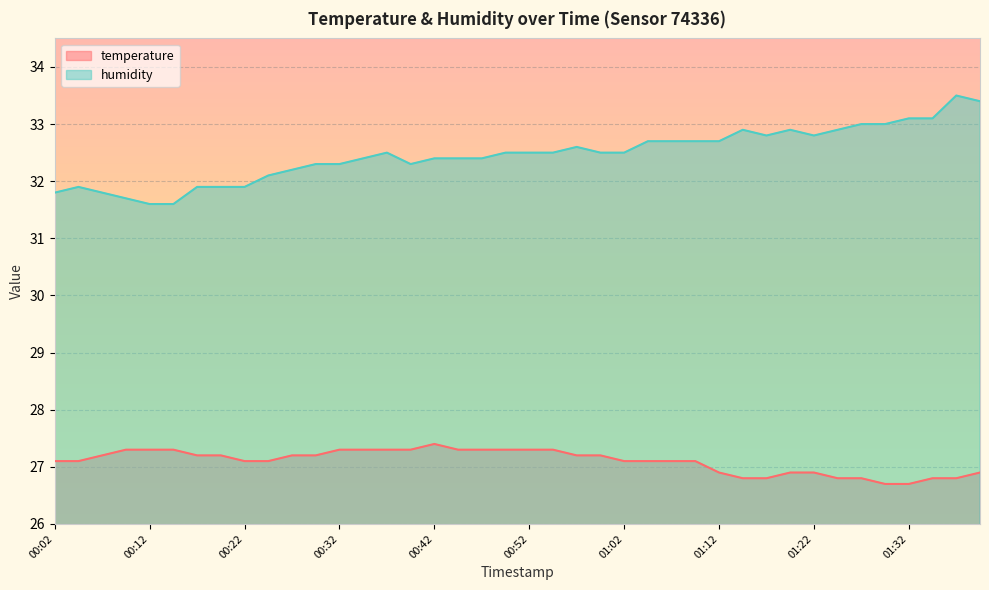

Reading left to right, list all the values displayed in this chart.

temperature: 00:02=27.1	00:04=27.1	00:07=27.2	00:09=27.3	00:12=27.3	00:14=27.3	00:17=27.2	00:19=27.2	00:22=27.1	00:24=27.1	00:27=27.2	00:29=27.2	00:32=27.3	00:34=27.3	00:37=27.3	00:39=27.3	00:42=27.4	00:44=27.3	00:47=27.3	00:49=27.3	00:52=27.3	00:54=27.3	00:57=27.2	00:59=27.2	01:02=27.1	01:04=27.1	01:07=27.1	01:09=27.1	01:12=26.9	01:14=26.8	01:17=26.8	01:19=26.9	01:22=26.9	01:24=26.8	01:27=26.8	01:29=26.7	01:32=26.7	01:34=26.8	01:37=26.8	01:39=26.9
humidity: 00:02=31.8	00:04=31.9	00:07=31.8	00:09=31.7	00:12=31.6	00:14=31.6	00:17=31.9	00:19=31.9	00:22=31.9	00:24=32.1	00:27=32.2	00:29=32.3	00:32=32.3	00:34=32.4	00:37=32.5	00:39=32.3	00:42=32.4	00:44=32.4	00:47=32.4	00:49=32.5	00:52=32.5	00:54=32.5	00:57=32.6	00:59=32.5	01:02=32.5	01:04=32.7	01:07=32.7	01:09=32.7	01:12=32.7	01:14=32.9	01:17=32.8	01:19=32.9	01:22=32.8	01:24=32.9	01:27=33.0	01:29=33.0	01:32=33.1	01:34=33.1	01:37=33.5	01:39=33.4